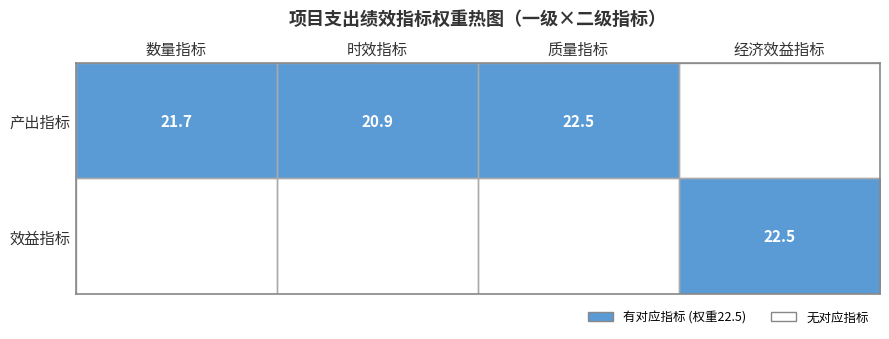

What is the spread (max minus min) of values at 时效指标?

20.9